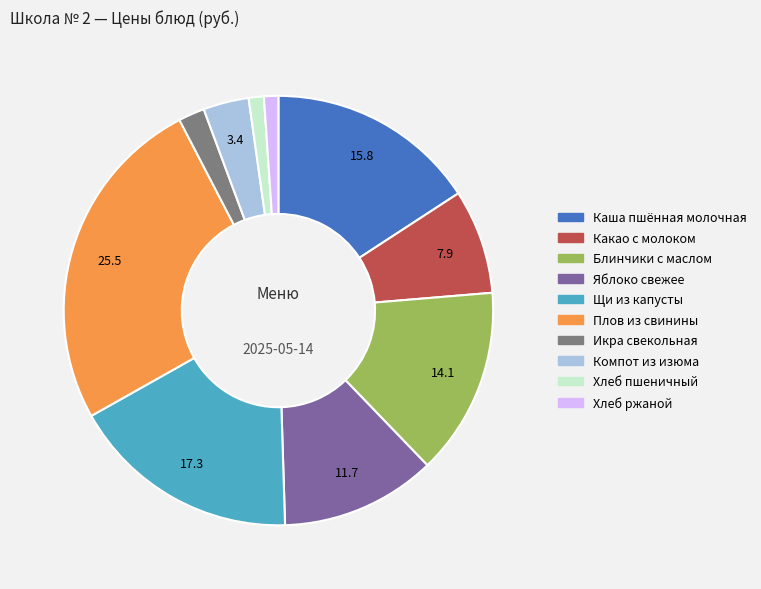

Is the sum of Компот из изюма and Щи из капусты greater than half?

No